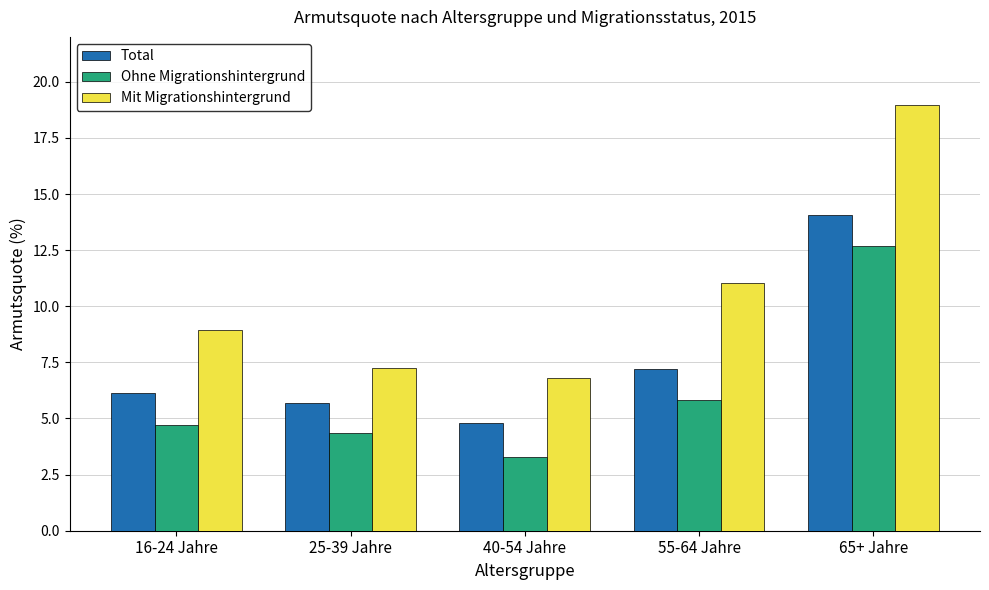

Rank the series by their maximum value, from lowest to highest.

Ohne Migrationshintergrund, Total, Mit Migrationshintergrund